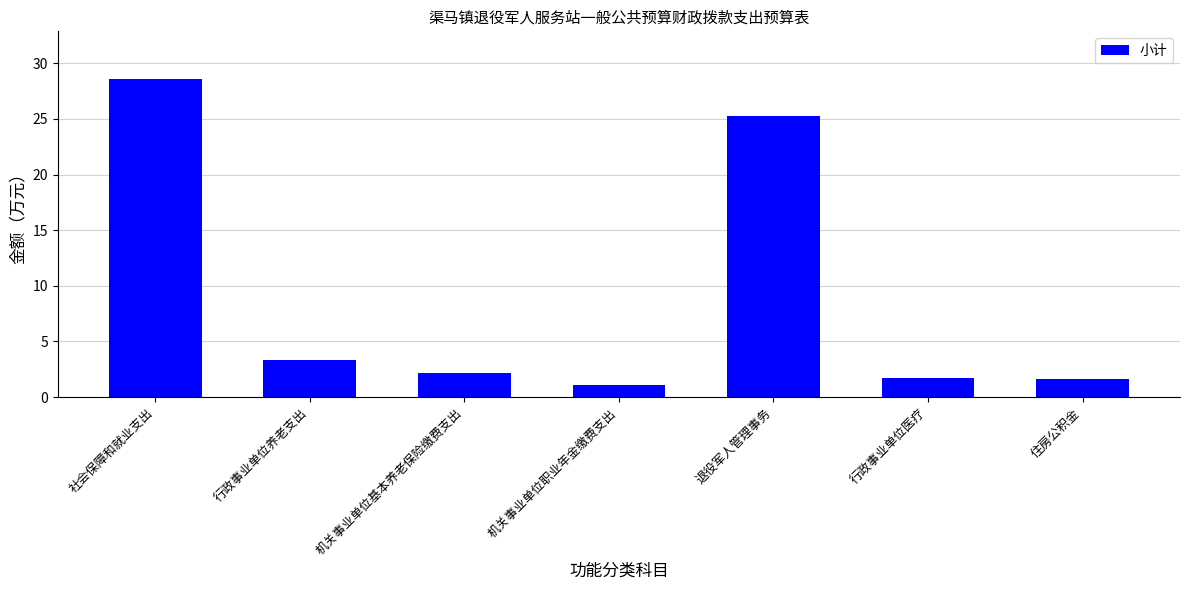

Is it true that the value at 行政事业单位医疗 is 1.7?

True